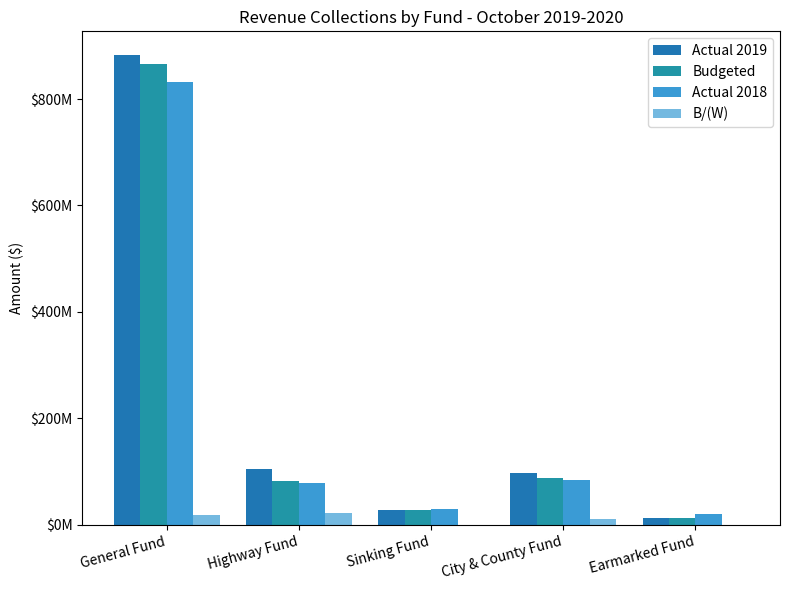

Are the bars horizontal?

No